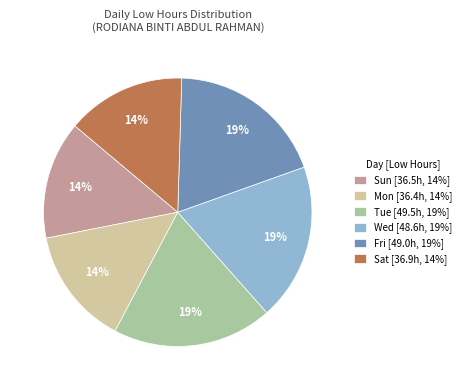

Do Fri [49.0h, 19%] and Sun [36.5h, 14%] together represent more than half of the pie?

No